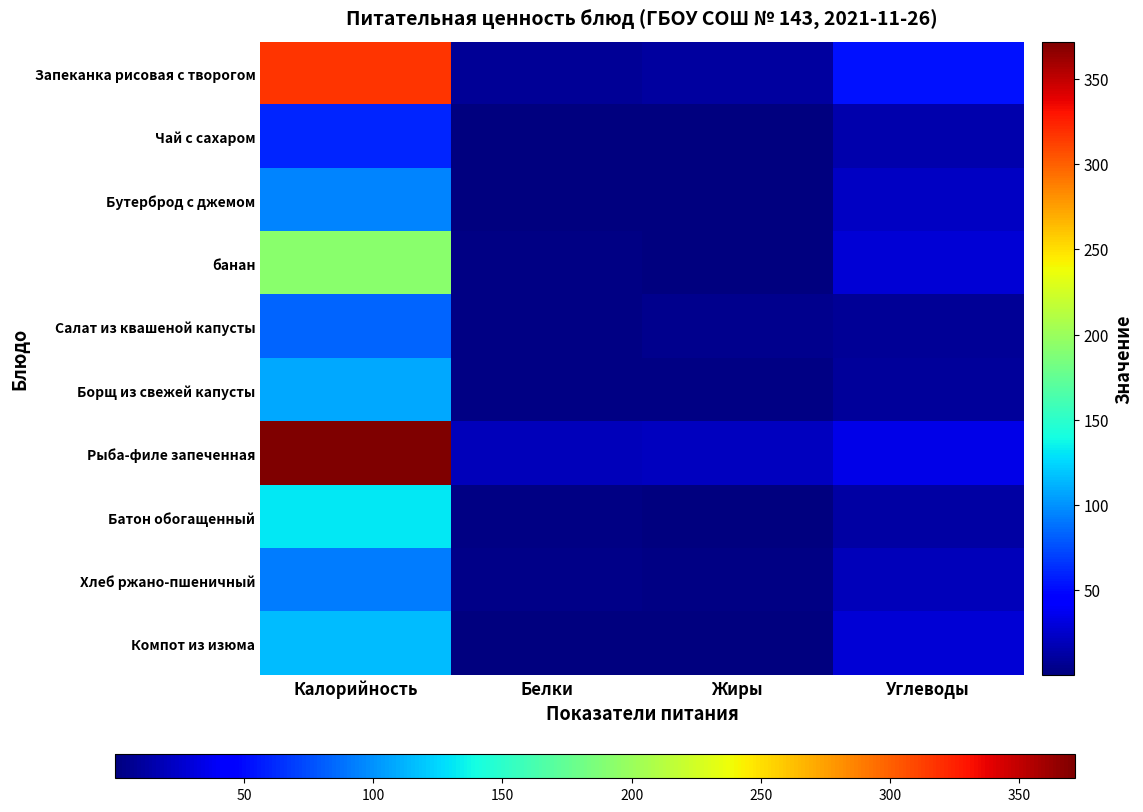

What is the total value across all series at Углеводы?

230.4